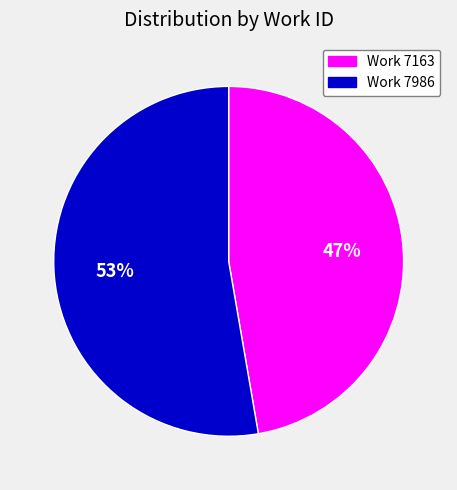

Which has a higher value, Work 7986 or Work 7163?

Work 7986